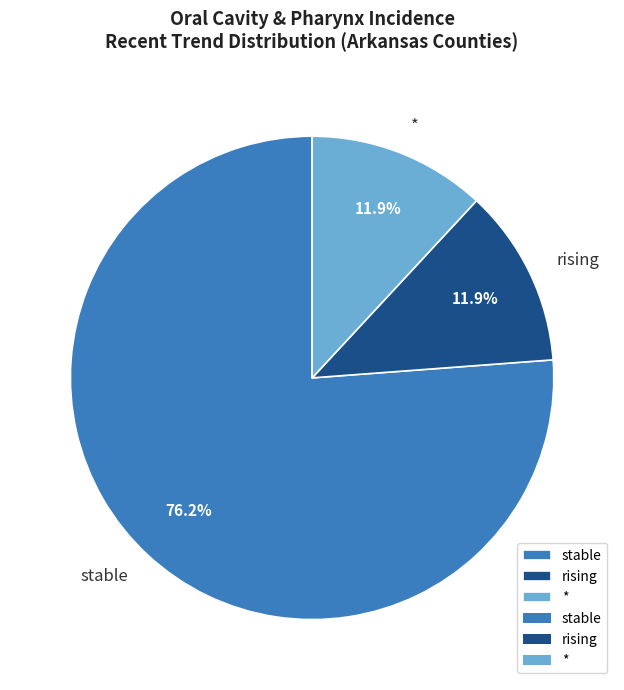

Does * account for over 50% of the chart?

No